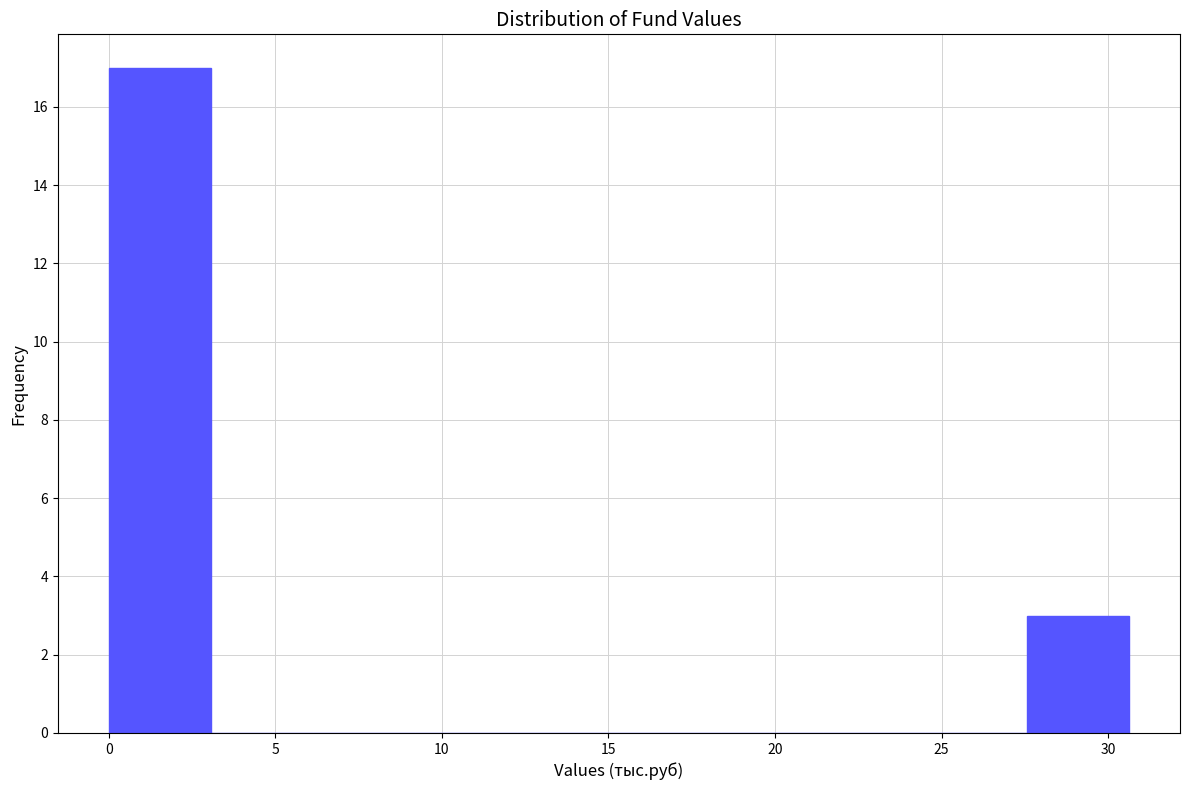

Reading left to right, list every bar in this chart as the range it spans on the x-axis followed by its height. Neither the bar edges nor the heights are printed on the chart, so give them approximately, as read against the axes.

0.0 to 3.0: 17
3.0 to 6.0: 0
6.0 to 9.0: 0
9.0 to 12.5: 0
12.5 to 15.5: 0
15.5 to 18.5: 0
18.5 to 21.5: 0
21.5 to 24.5: 0
24.5 to 27.5: 0
27.5 to 30.5: 3